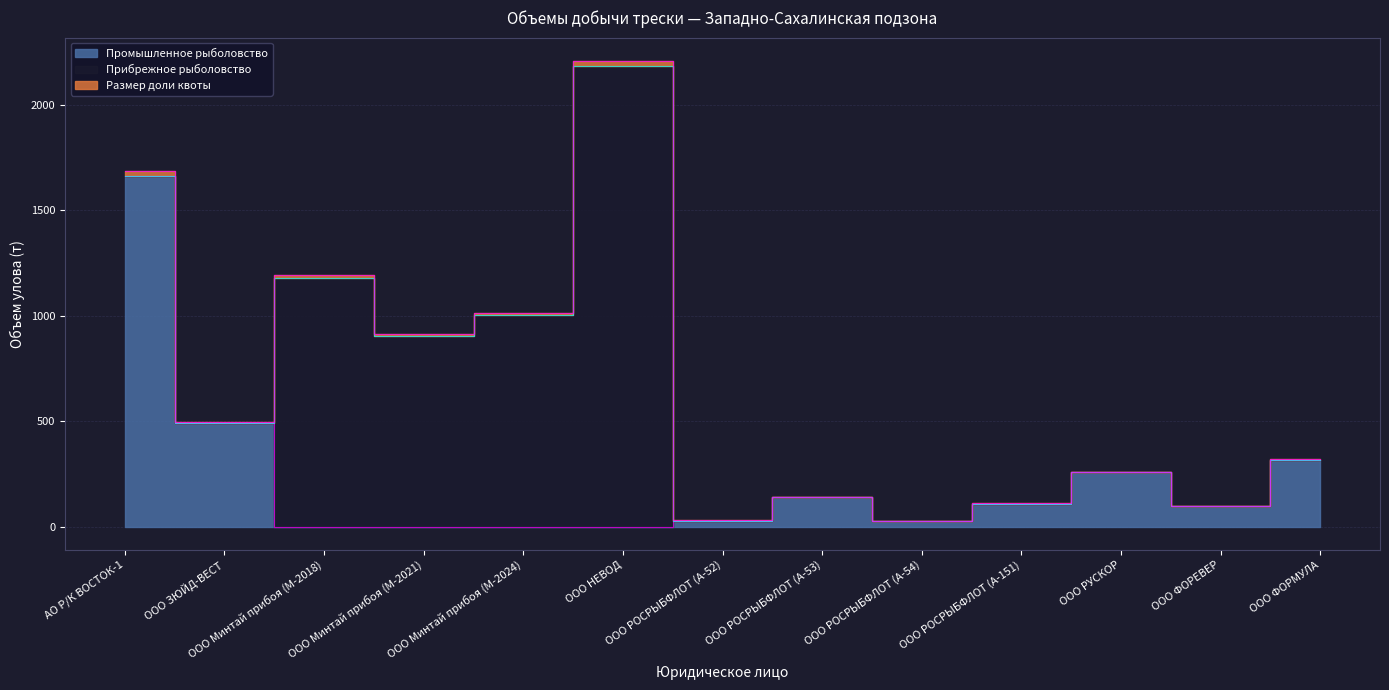

How many values in the Промышленное рыболовство series are below 96?

6